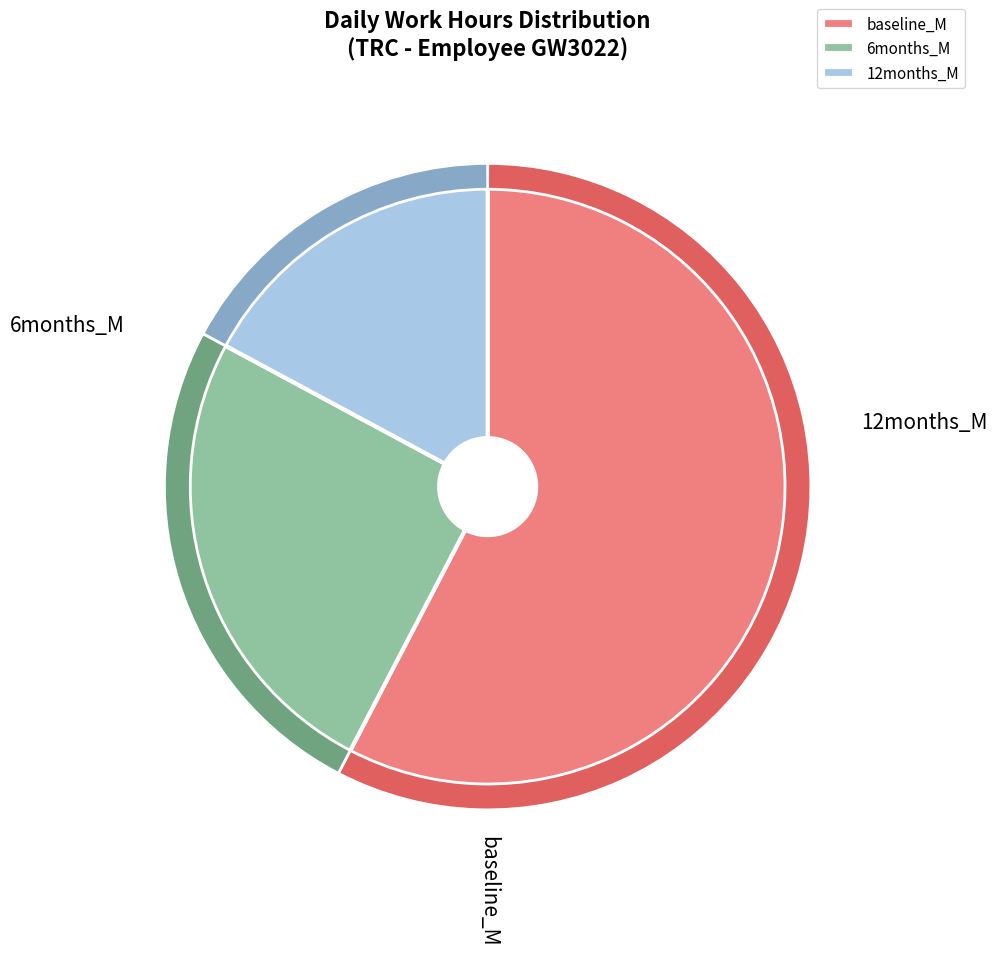

Which category has the biggest portion of the pie?

12-Tue